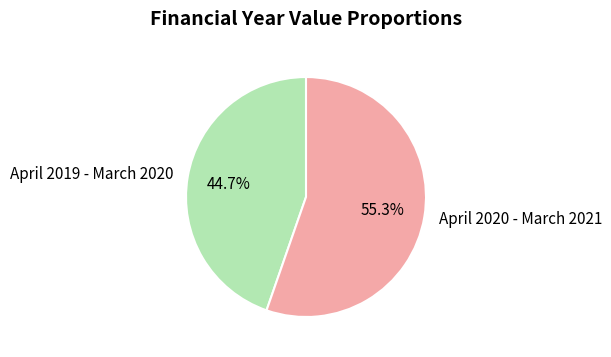

To the nearest percent, what percentage of the pie is April 2020 - March 2021?

55%